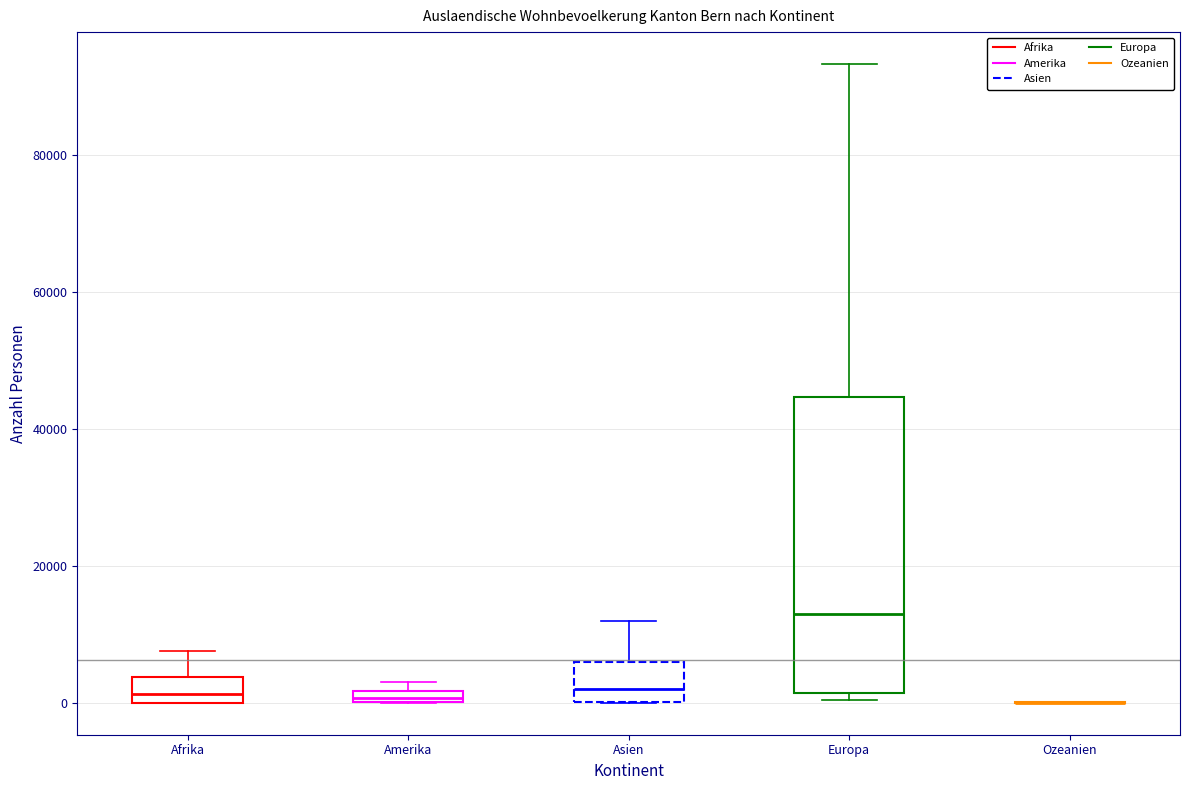

Where does the median line of the box for Asien sit on the y-axis? The values are not printed on the chart, so give them approximately, as read against the axis.

2000